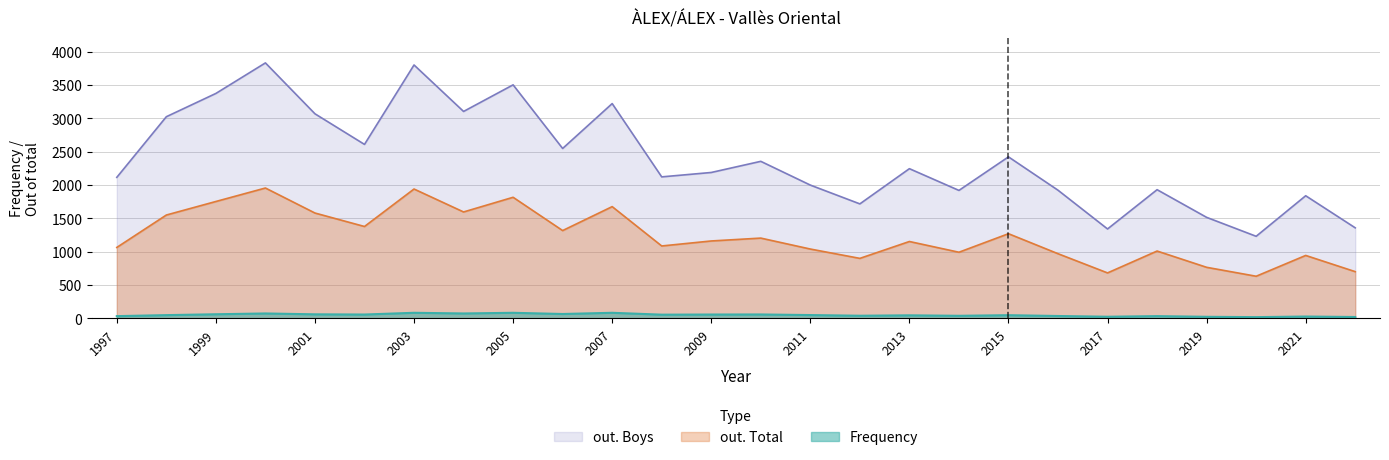

What is the total value across all series at 2013?

3441